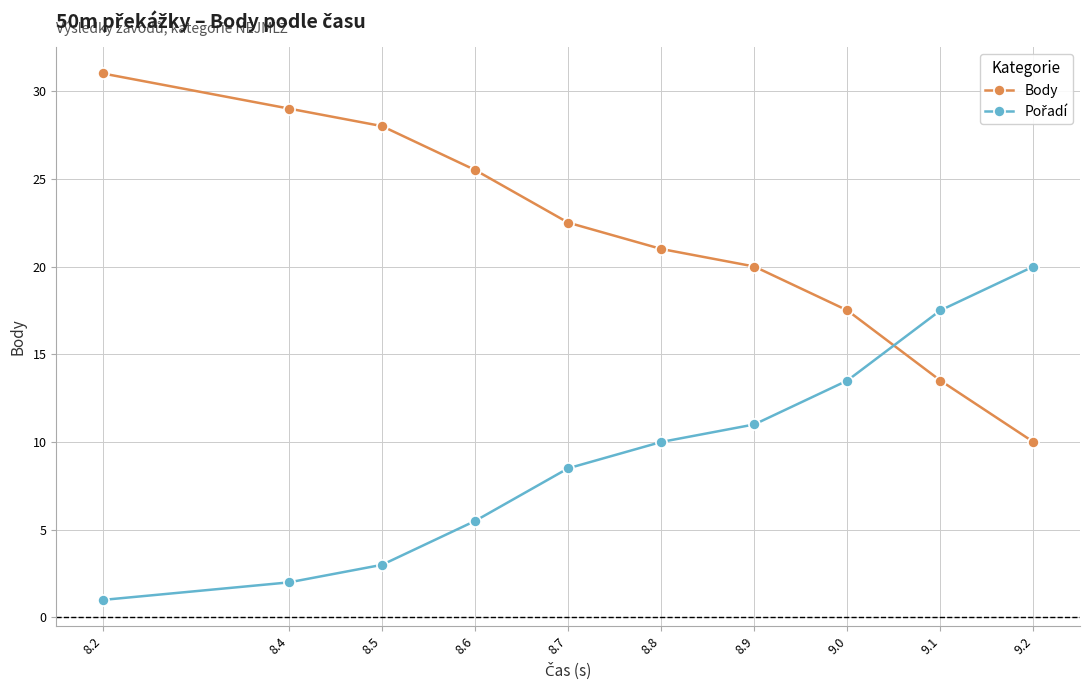

How many values in the Body series are below 22?

5